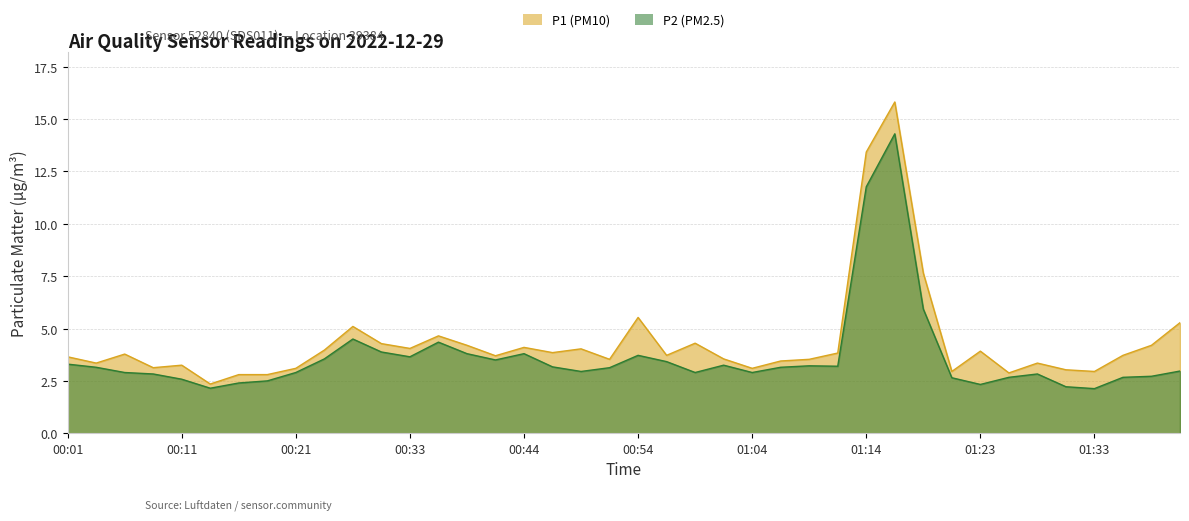

List the series in order of their peak value, lowest first.

P2, P1